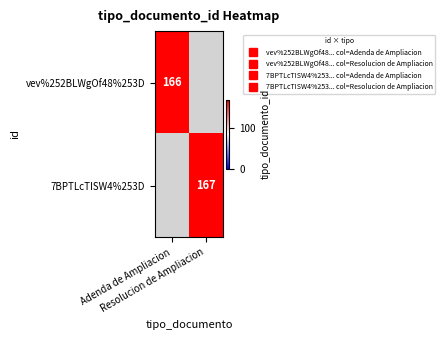

At which category does the chart reach its minimum across all series?

Adenda de Ampliacion